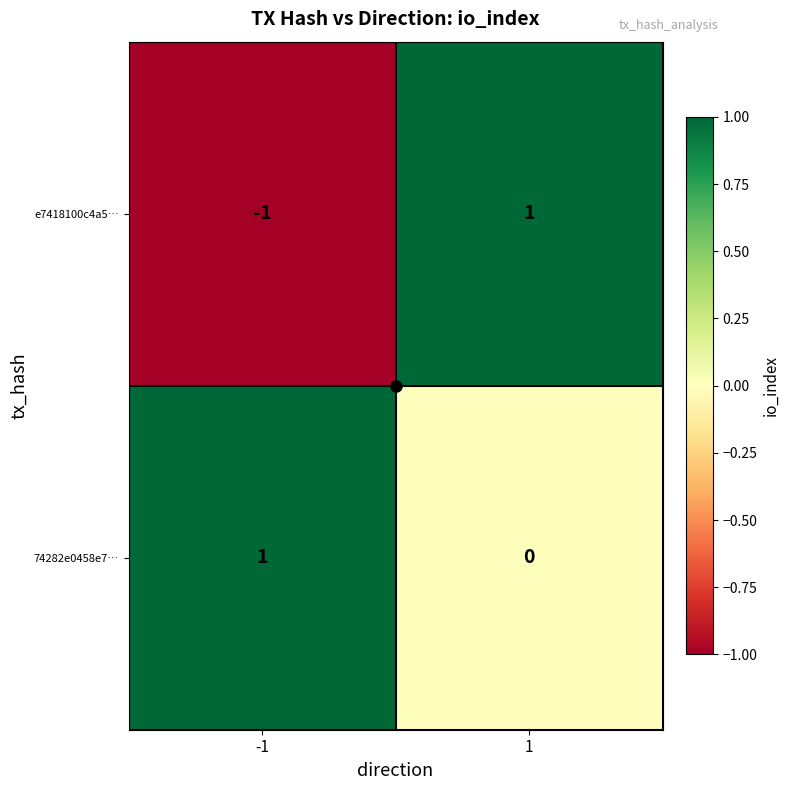

List the labels in order of 74282e0458e7… value, smallest first.

1, -1